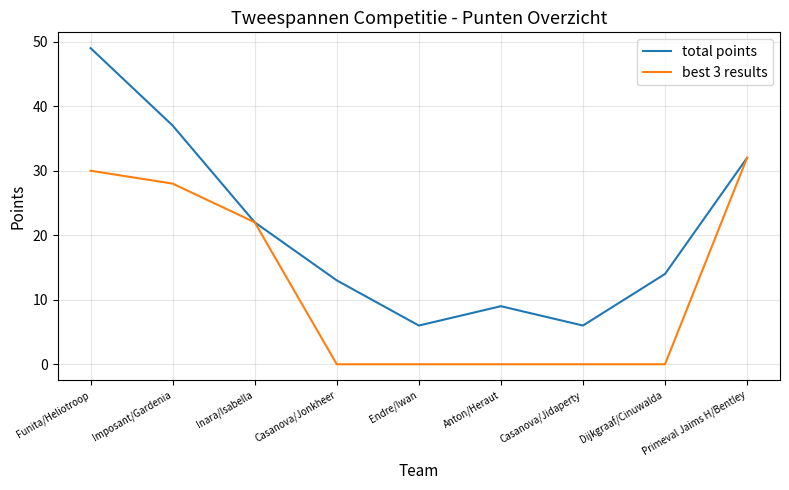

Which series has the widest spread of values?

total points